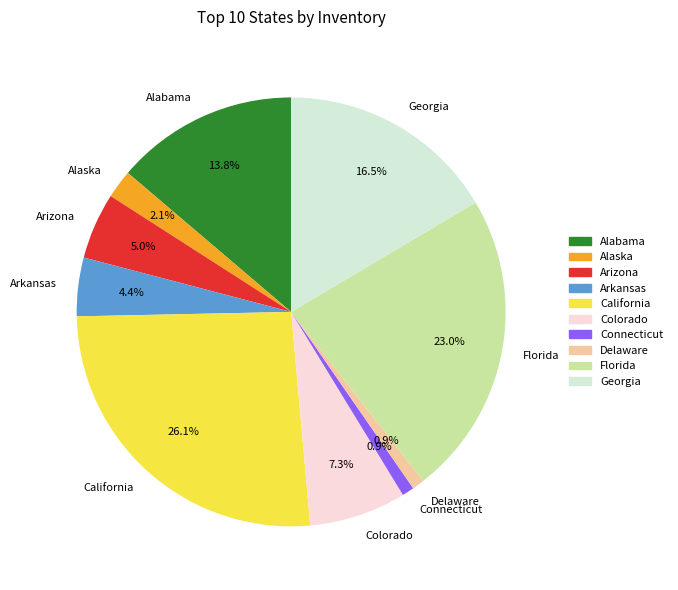

To the nearest percent, what portion does Colorado represent?

7%